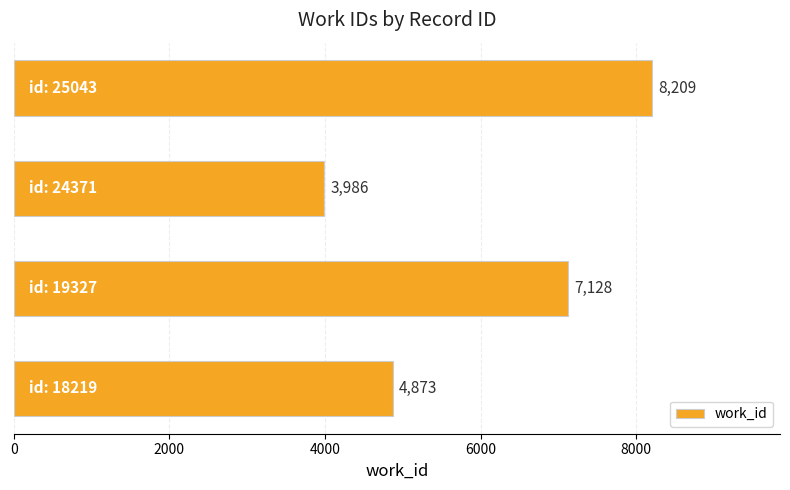

Count the values in the range 4873 to 8209.

3